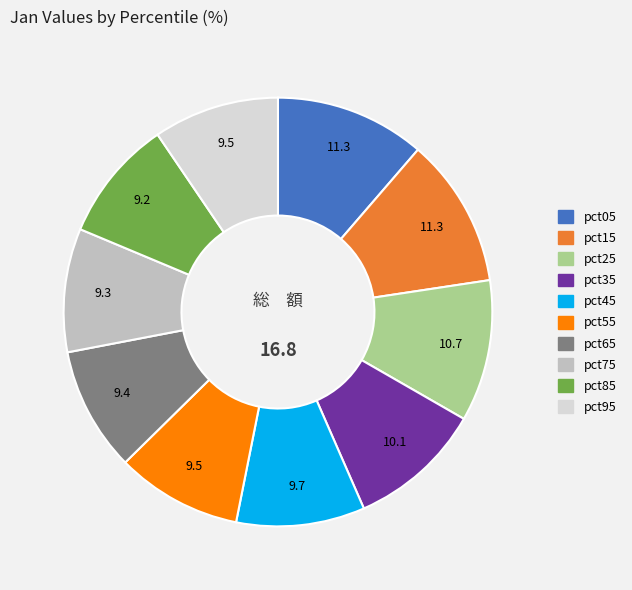

True or false: pct65 accounts for 9% of the total.

True